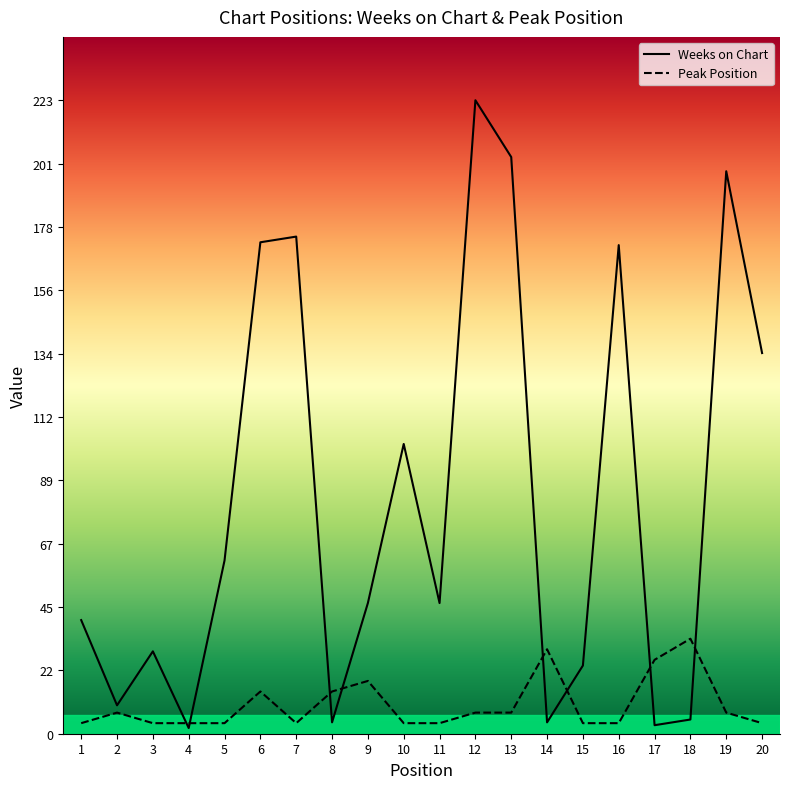

Where does the Weeks on Chart series first go above 46?

5